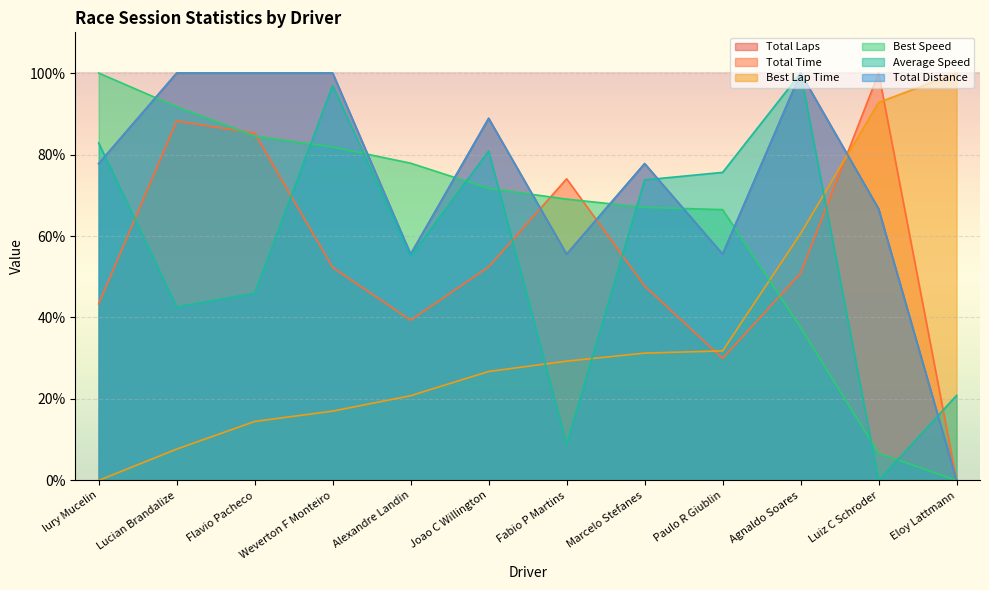

What are all the series names shown in the legend?

Total Laps, Total Time, Best Lap Time, Best Speed, Average Speed, Total Distance